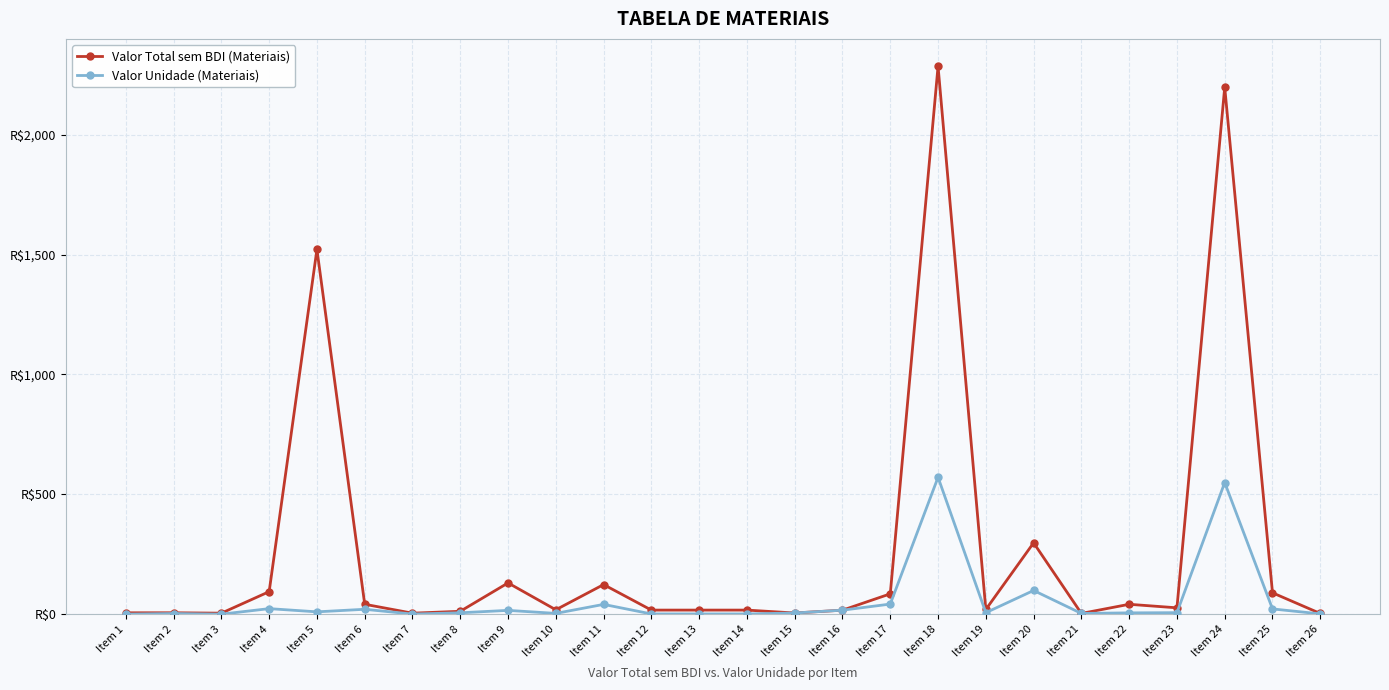

Is the value of Valor Unidade (Materiais) at Item 2 greater than the value of Valor Total sem BDI (Materiais) at Item 5?

No